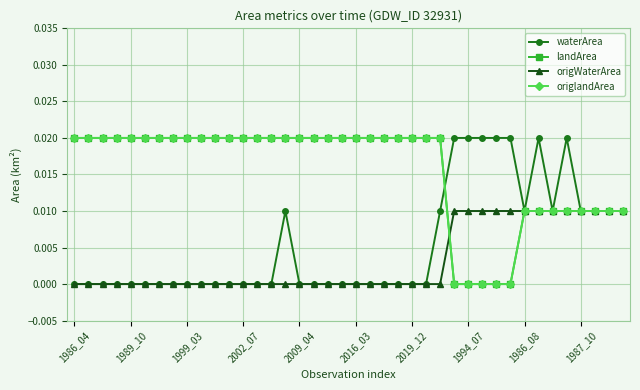

True or false: origWaterArea has more than 0 interior local peaks.

False